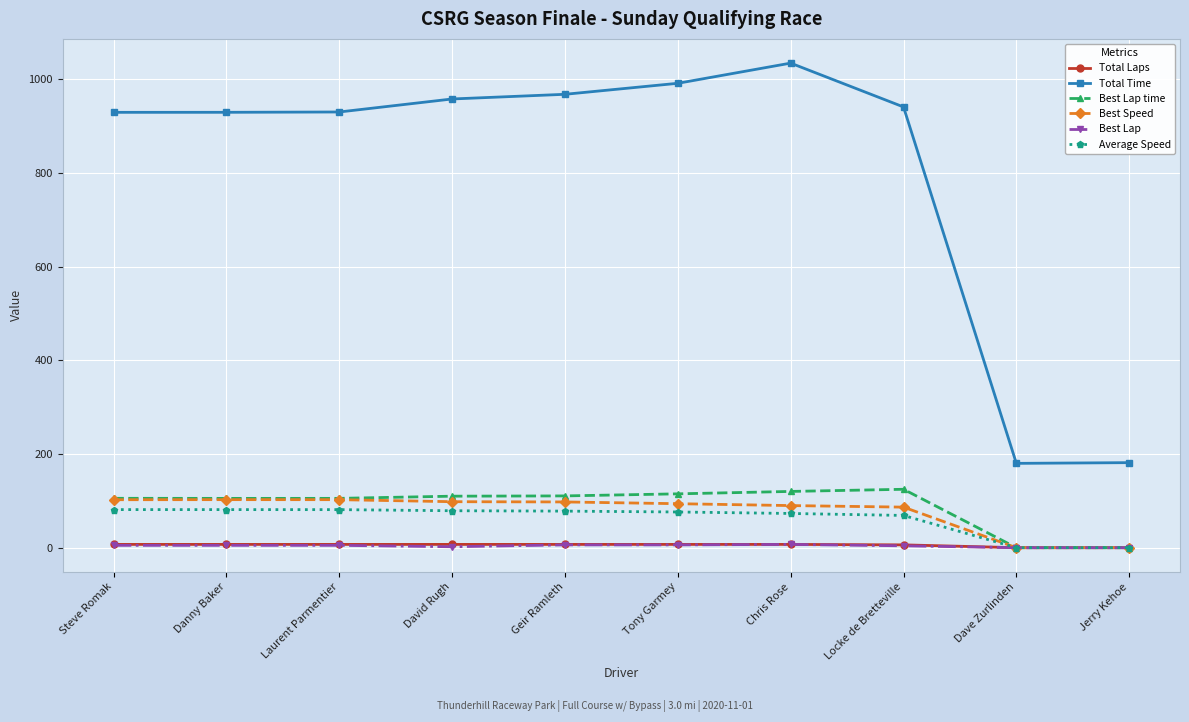

How many distinct data groups are displayed?

6